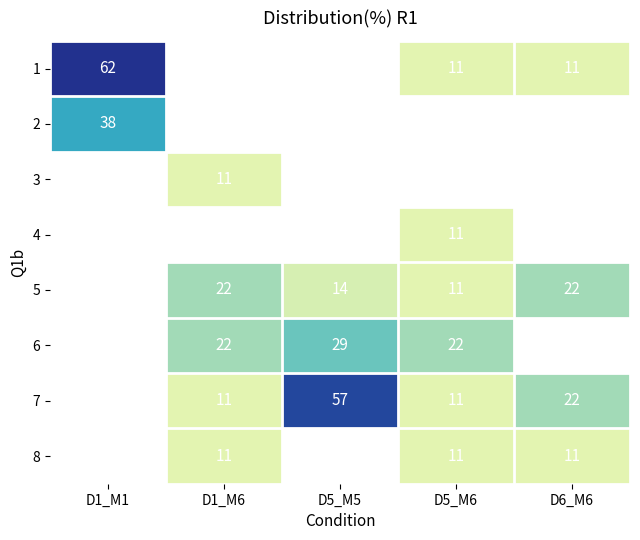

Is it true that 2 equals 38 at D1_M1?

True